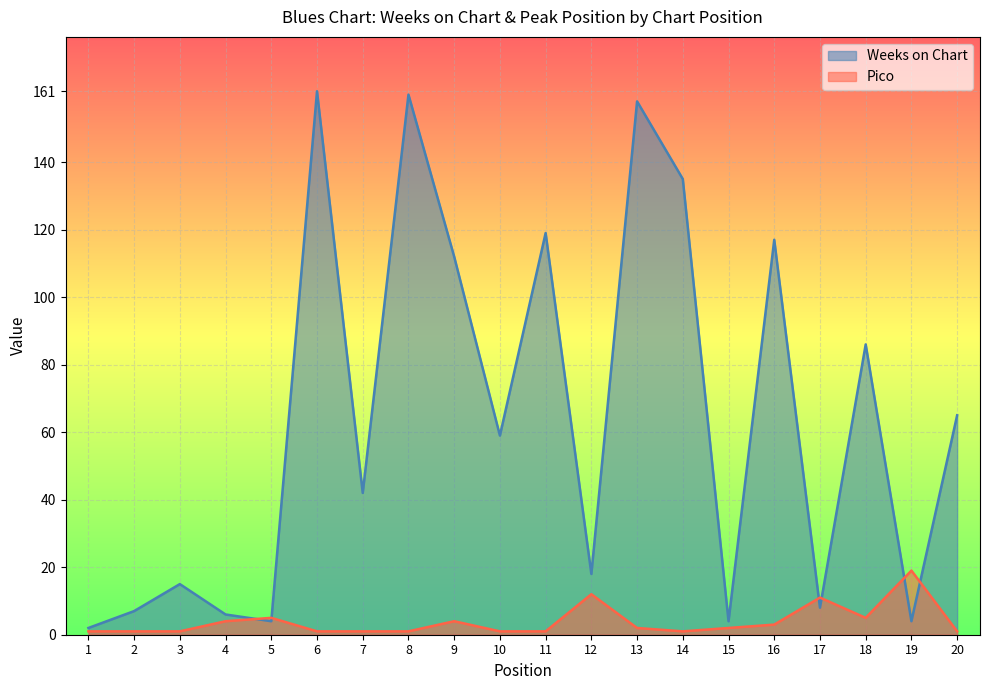

How many distinct data groups are displayed?

2